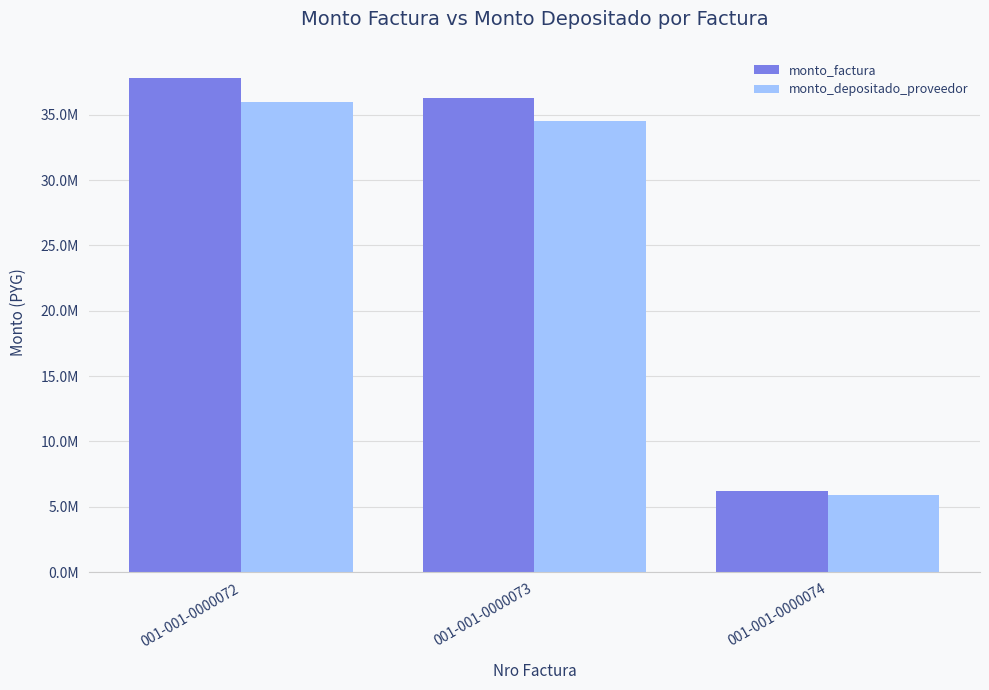

Where does the monto_factura series first go above 36279124?

001-001-0000072